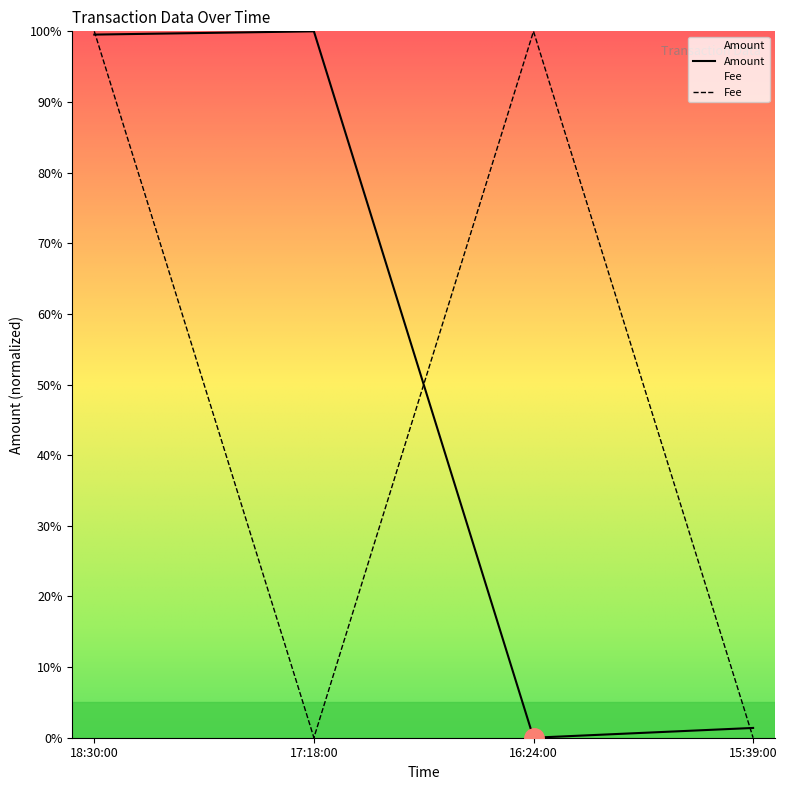

Reading right to left, what are all the values shown in this chart?

Amount: 15:39:00=1.4	16:24:00=0.0	17:18:00=100.0	18:30:00=99.5
Fee: 15:39:00=0.0	16:24:00=100.0	17:18:00=0.0	18:30:00=100.0